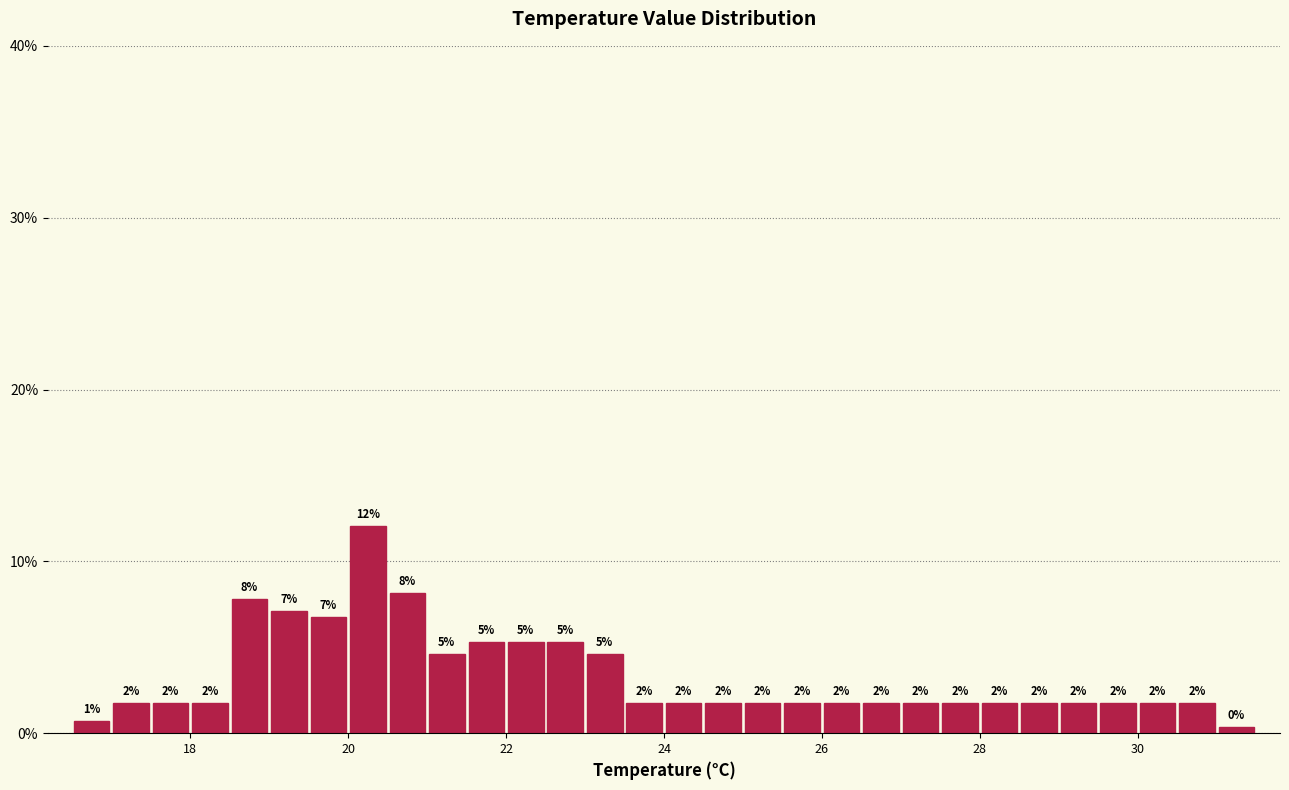

Around what value on the x-axis is the tallest bar? Give the approximate position of its centre, as read against the axis.

20.2